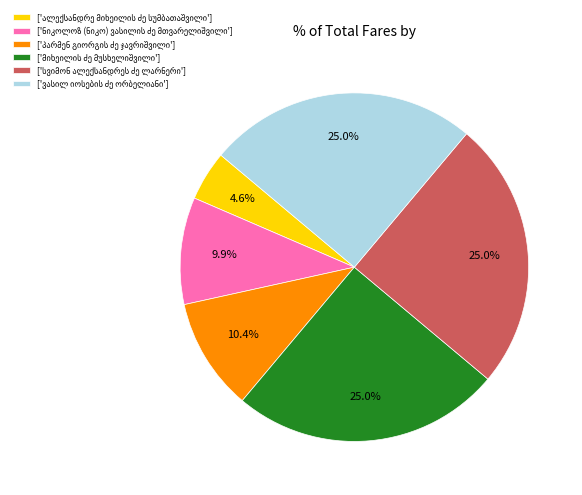

Is there any slice that represents more than half of the pie?

No